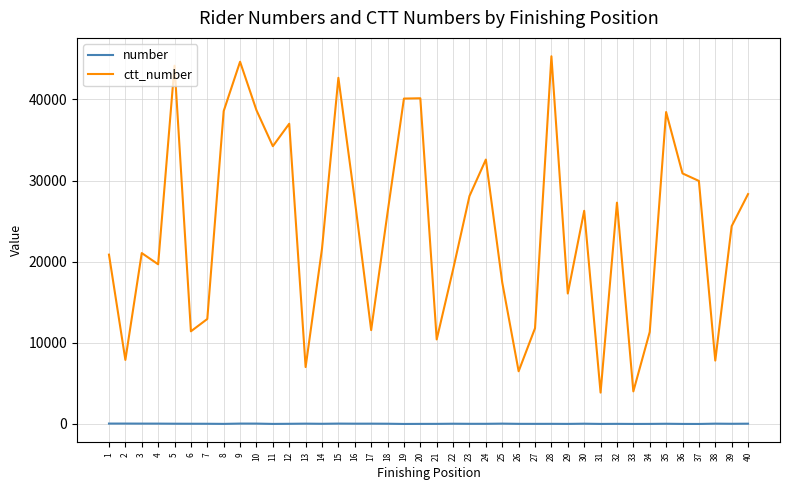

True or false: number and ctt_number intersect in this chart.

False